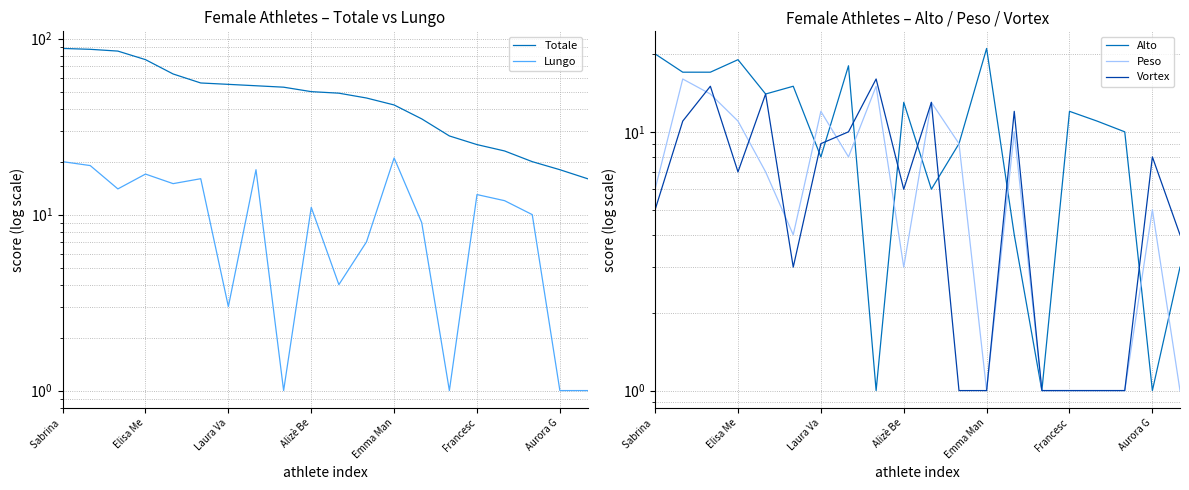

How many interior local peaks does the Peso series have?

6